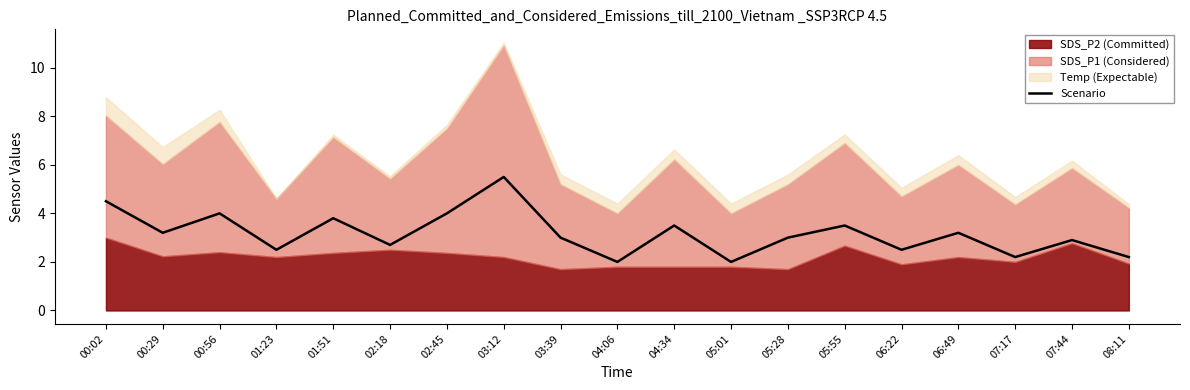

What is the sum of all values?

60.2